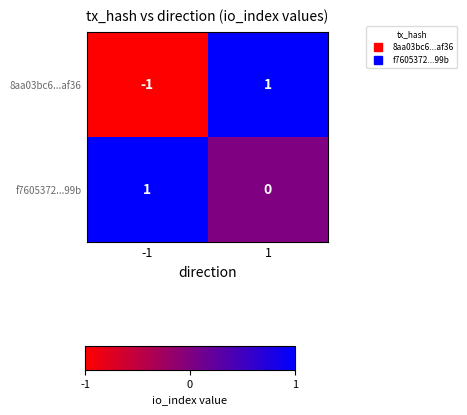

What is the spread (max minus min) of values at -1?

2